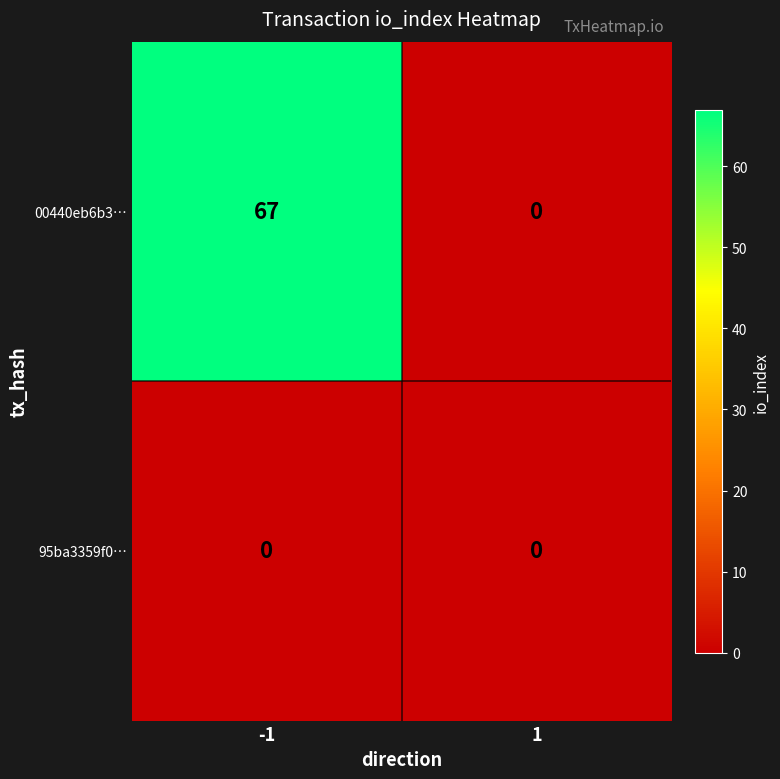

List the series in order of their overall mean, highest first.

00440eb6b3…, 95ba3359f0…